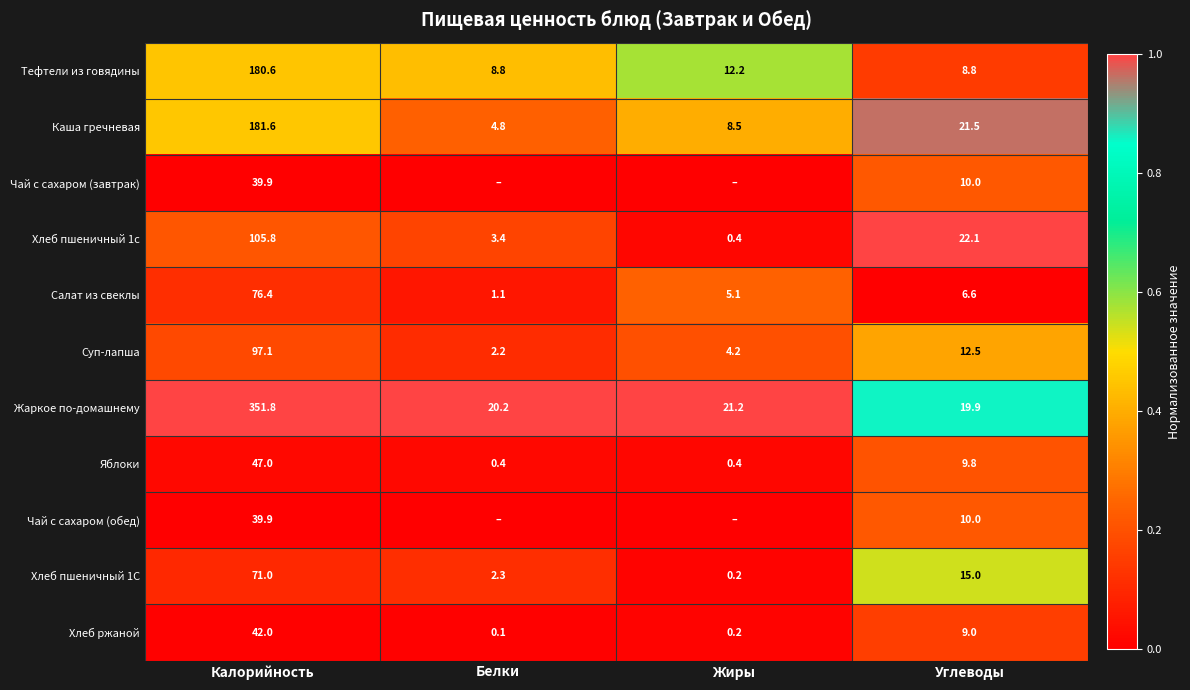

What is the lowest value of the Тефтели из говядины series?

8.8